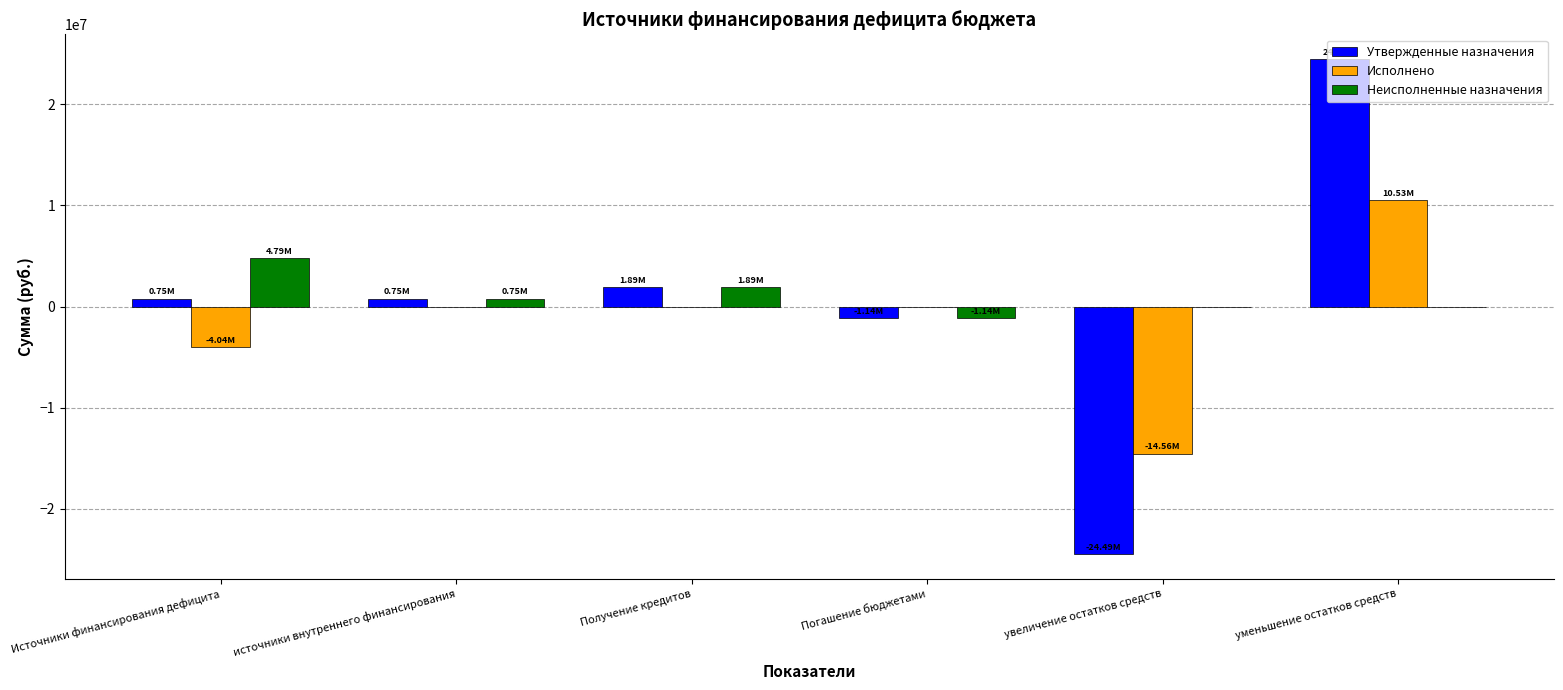

Which label corresponds to the largest value in the chart?

уменьшение остатков средств